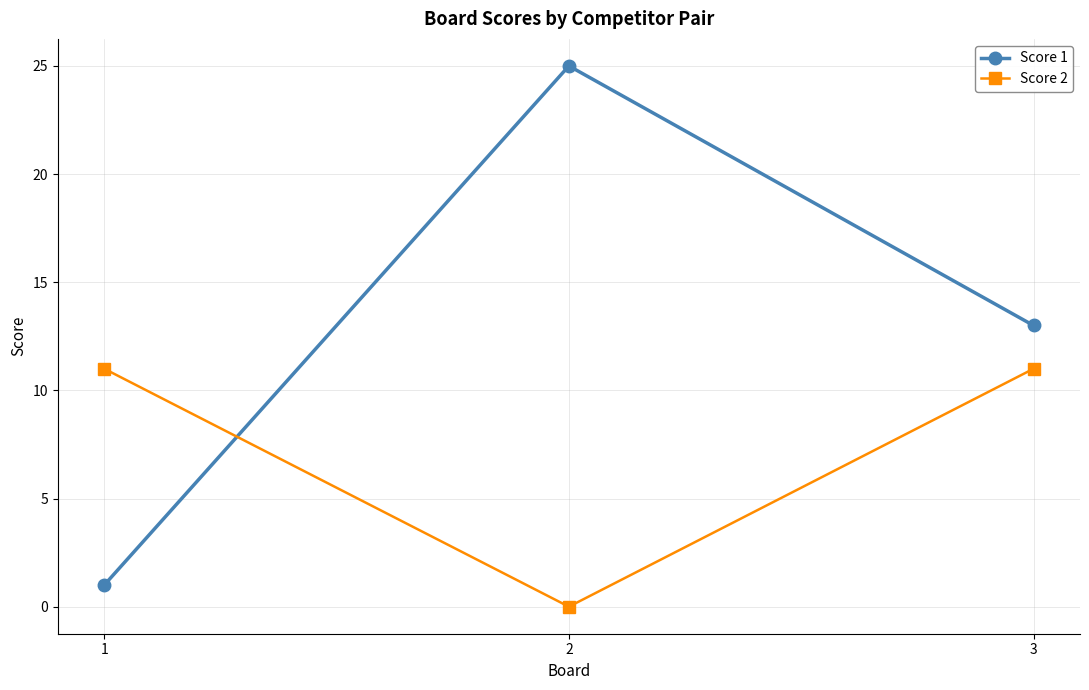

Where does the Score 1 series first go above 13?

2